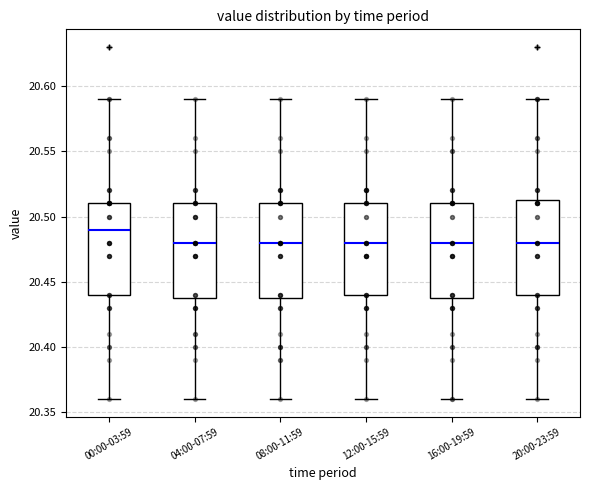

Reading left to right, transcribe this box plot: for each box, give where its median line is, the range the box spans, and where its two whiskers end, as read against the y-axis. The values are not printed on the chart, so give them approximately, as read against the axis.

00:00-03:59: median 20.490, box 20.440 to 20.510, whiskers 20.360 to 20.590
04:00-07:59: median 20.480, box 20.440 to 20.510, whiskers 20.360 to 20.590
08:00-11:59: median 20.480, box 20.440 to 20.510, whiskers 20.360 to 20.590
12:00-15:59: median 20.480, box 20.440 to 20.510, whiskers 20.360 to 20.590
16:00-19:59: median 20.480, box 20.440 to 20.510, whiskers 20.360 to 20.590
20:00-23:59: median 20.480, box 20.440 to 20.515, whiskers 20.360 to 20.590